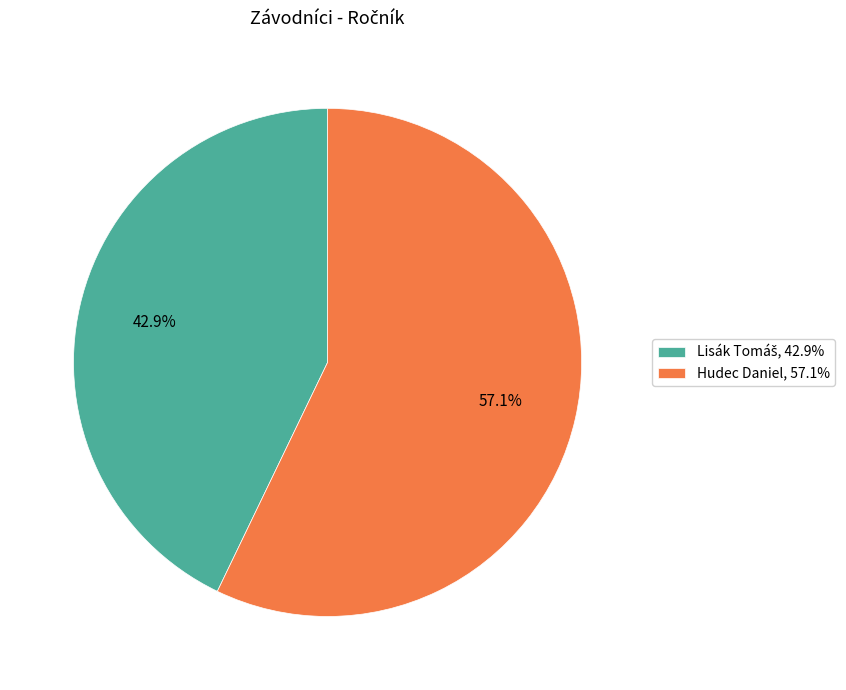

Count the number of slices in the pie.

2